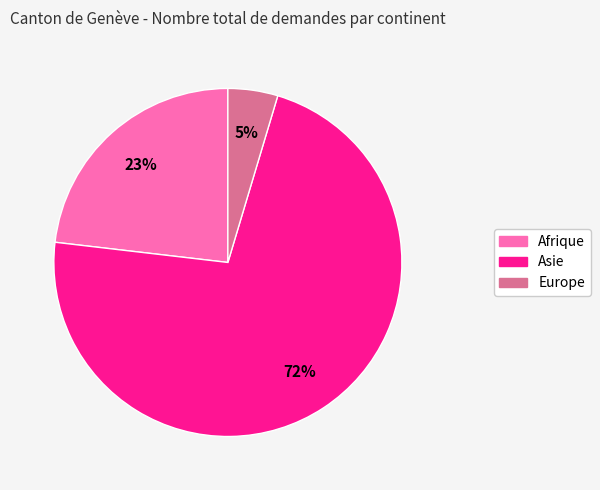

Does any single category account for the majority?

Yes